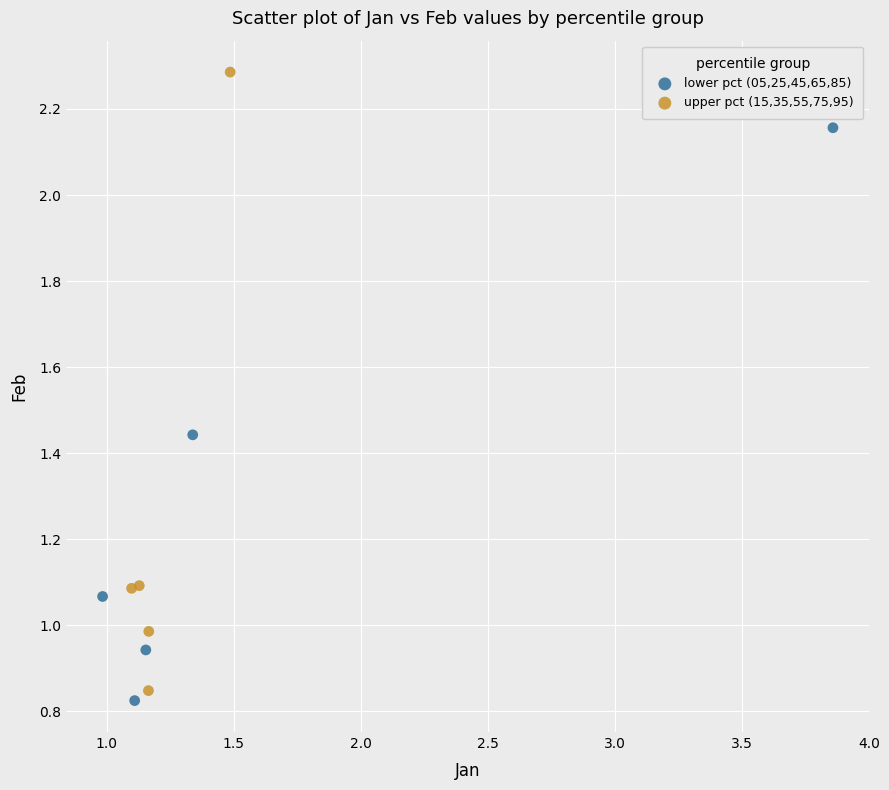

Which series contains the highest Y value?

upper pct (15,35,55,75,95)